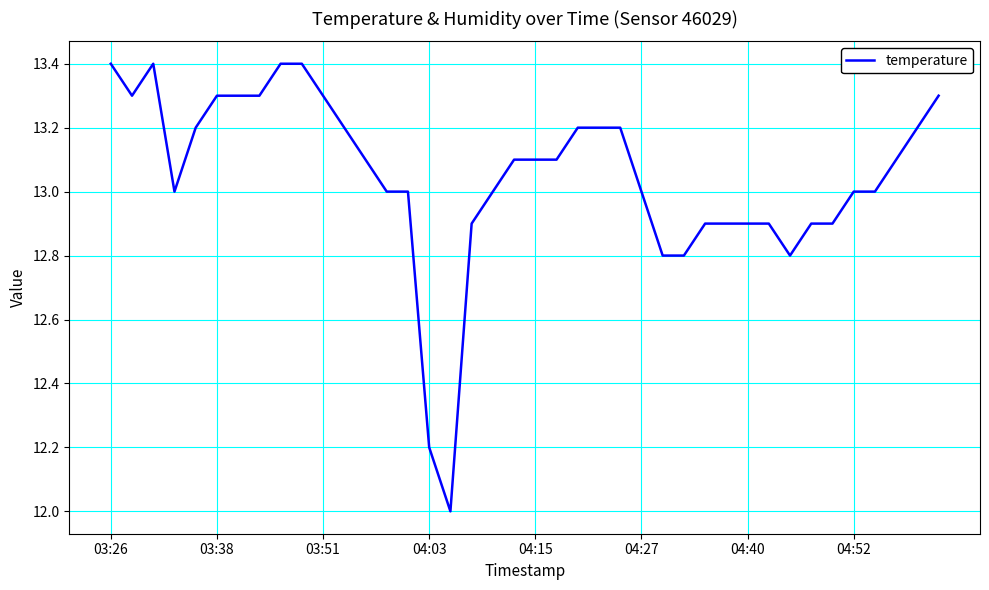

How many categories are shown in the chart?

40